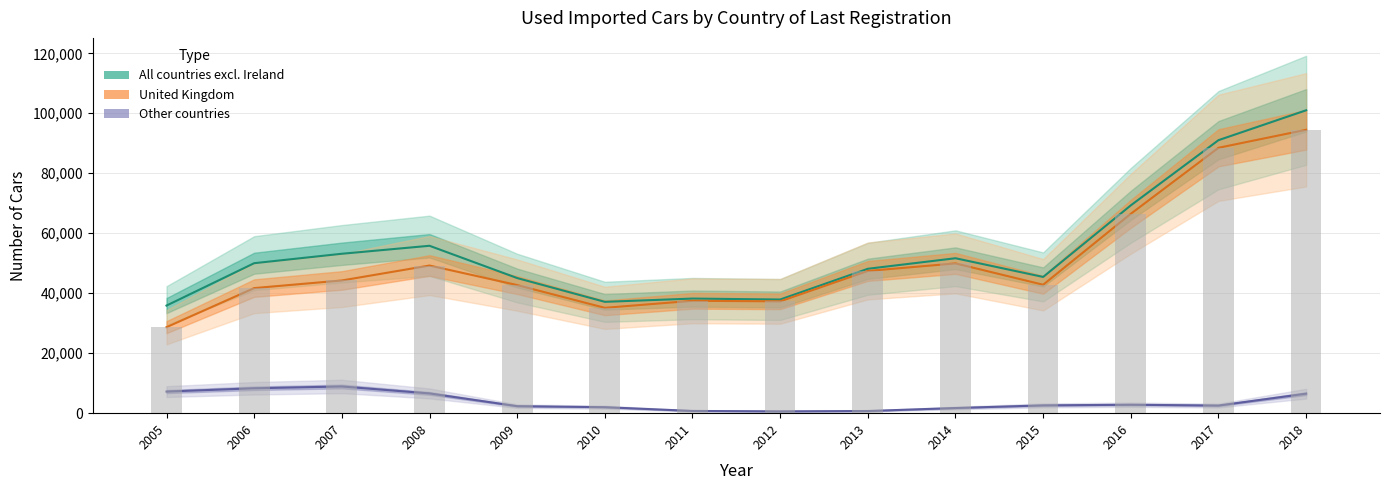

What is the total value across all series at 2017?

182066